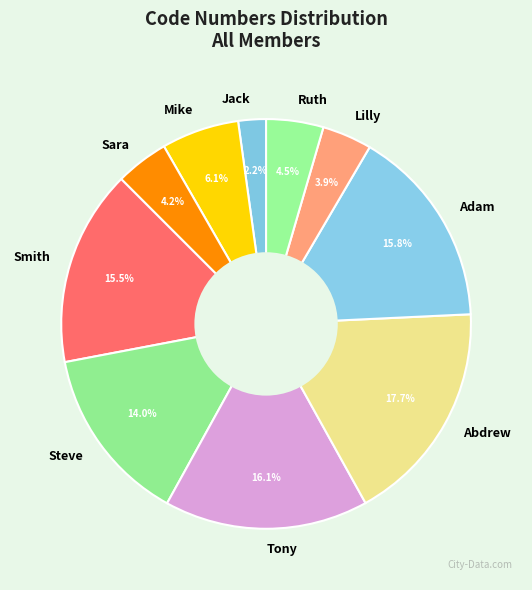

The Abdrew slice represents 18% of the pie. True or false?

True